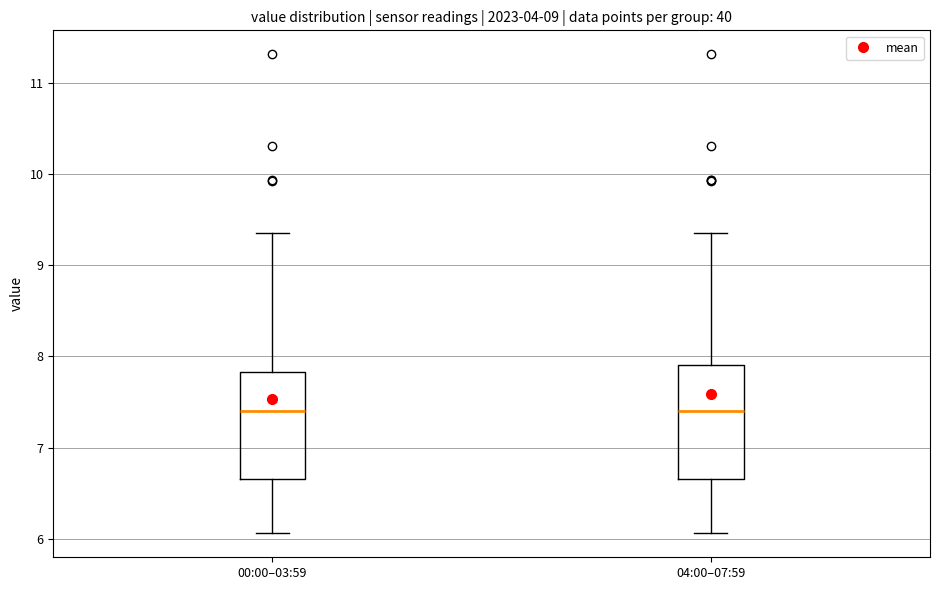

Reading left to right, read every box against the y-axis: the position of its median line, the range the box covers, and the ends of its whiskers. The values are not printed on the chart, so give them approximately, as read against the axis.

00:00–03:59: median 7.4, box 6.7 to 7.8, whiskers 6.1 to 9.4
04:00–07:59: median 7.4, box 6.7 to 7.9, whiskers 6.1 to 9.4